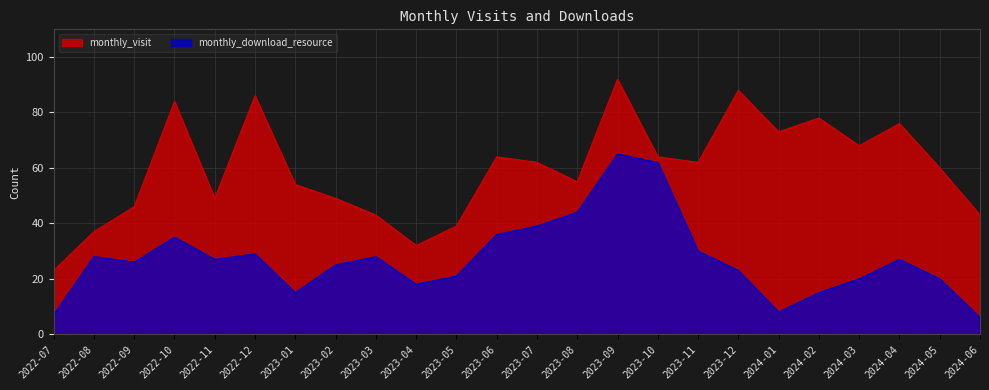

The value of monthly_visit at 2022-10 is 84. True or false?

True